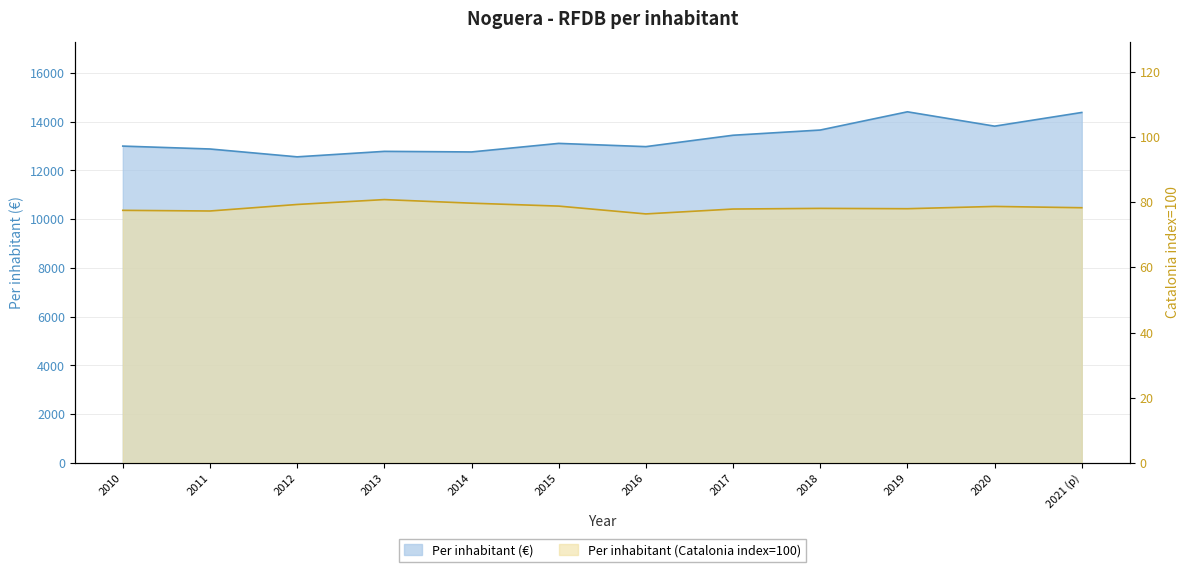

At which category does Per inhabitant (Catalonia index=100) reach its first local peak?

2013